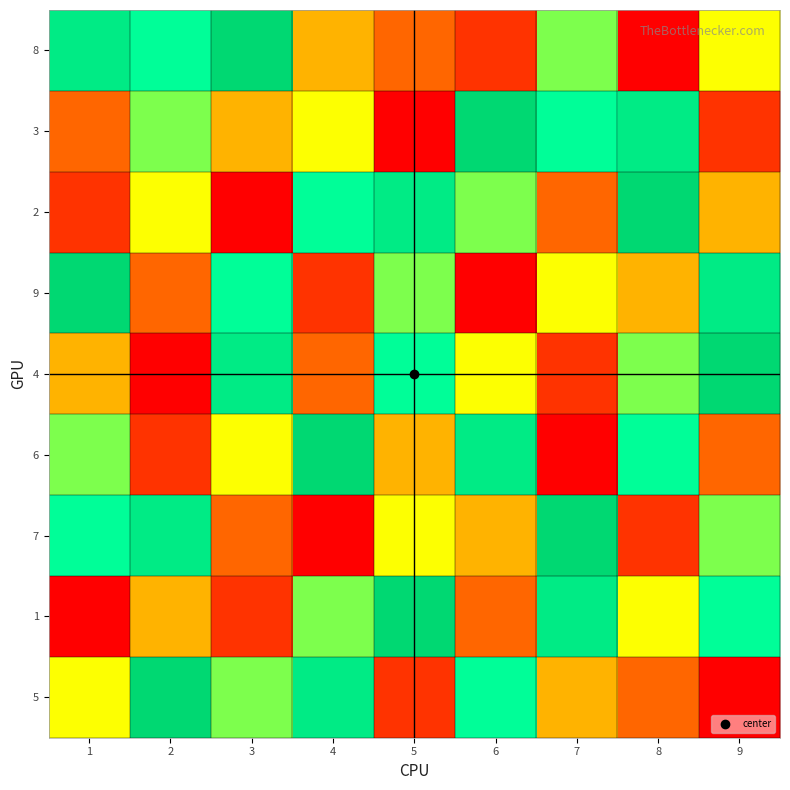

At how many categories does at least one series exceed 0?

9